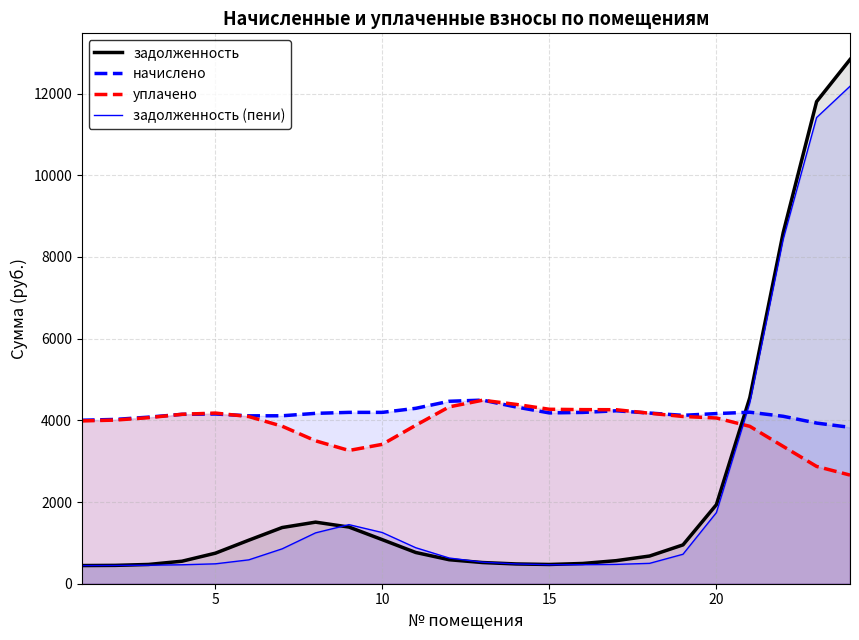

Which series has the largest range (max minus min)?

задолженность